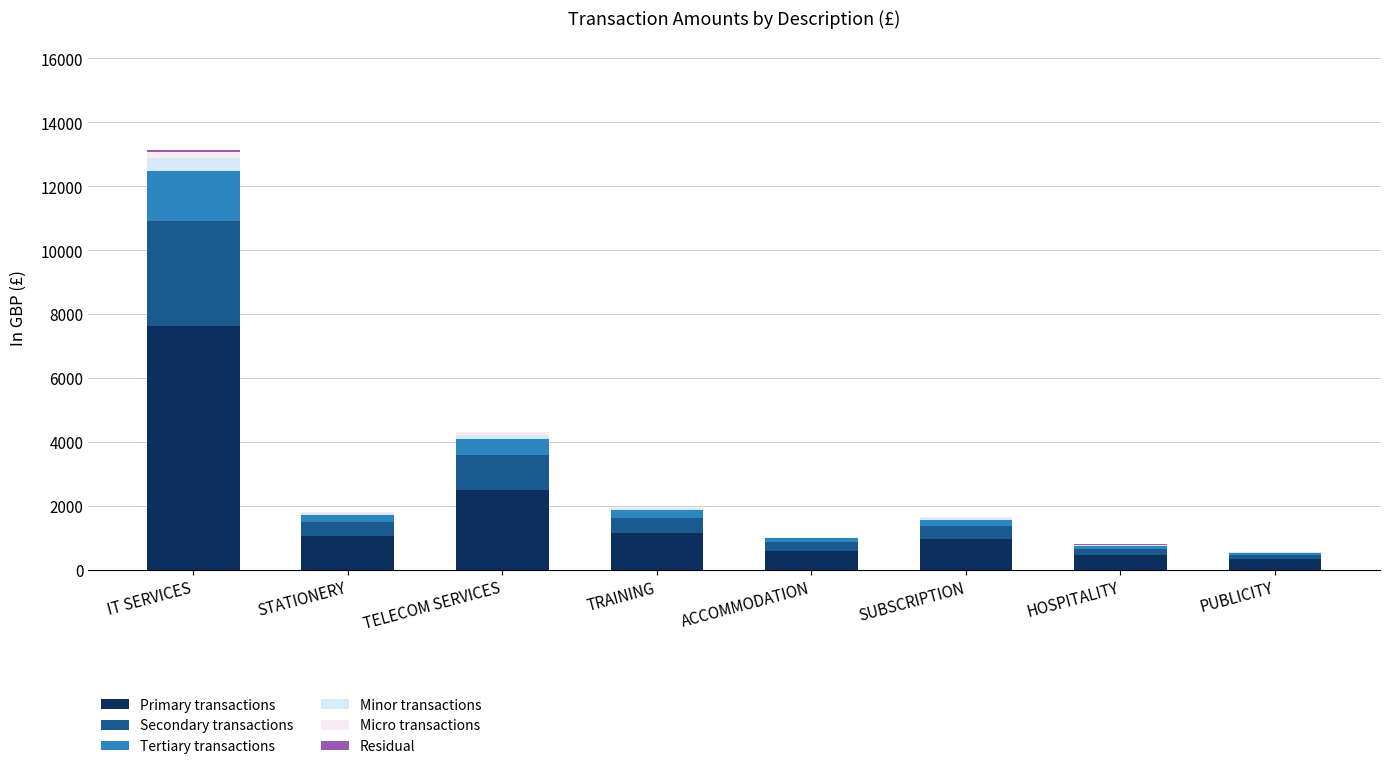

True or false: Secondary transactions has a value of 1968.0 at IT SERVICES.

False